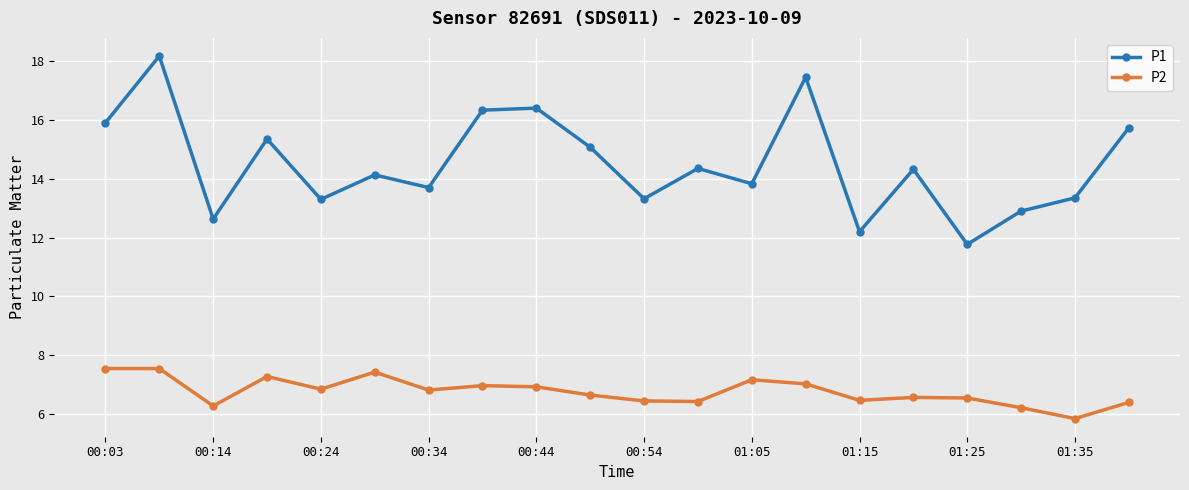

Rank the series by their average value, from lowest to highest.

P2, P1